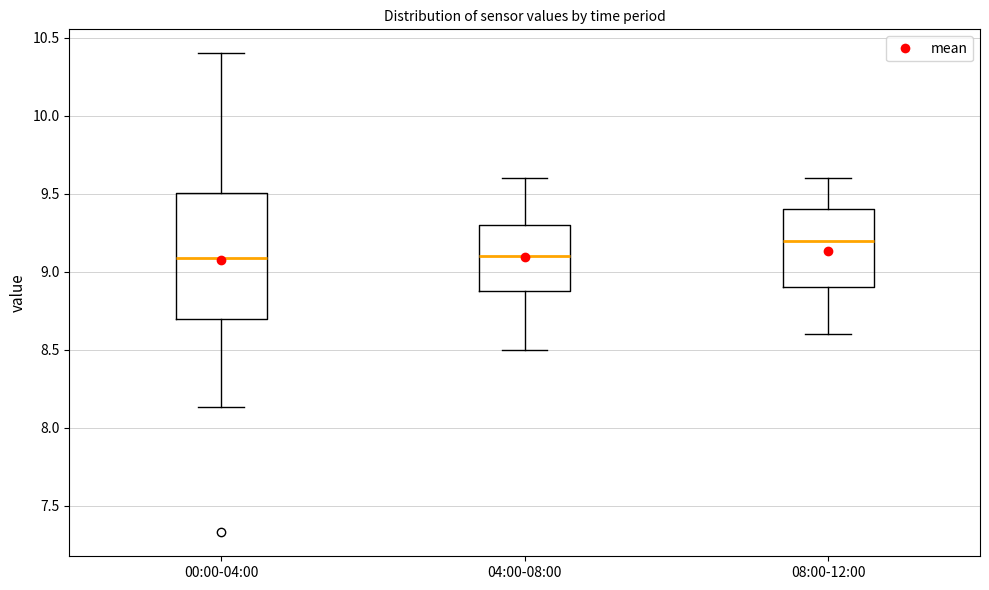

Which box has the highest median line?

08:00-12:00